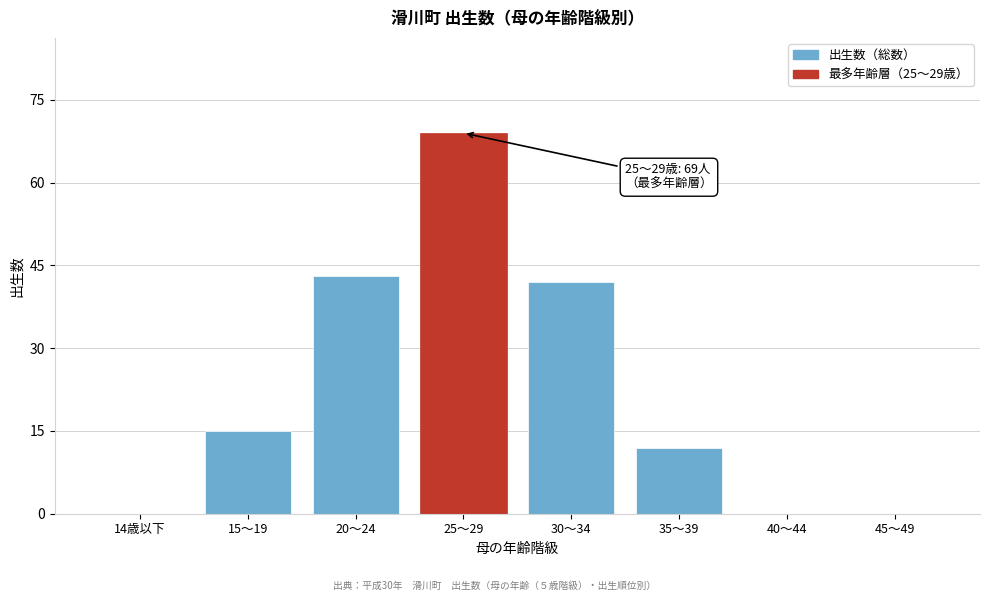

What is the maximum value shown in the chart?

69